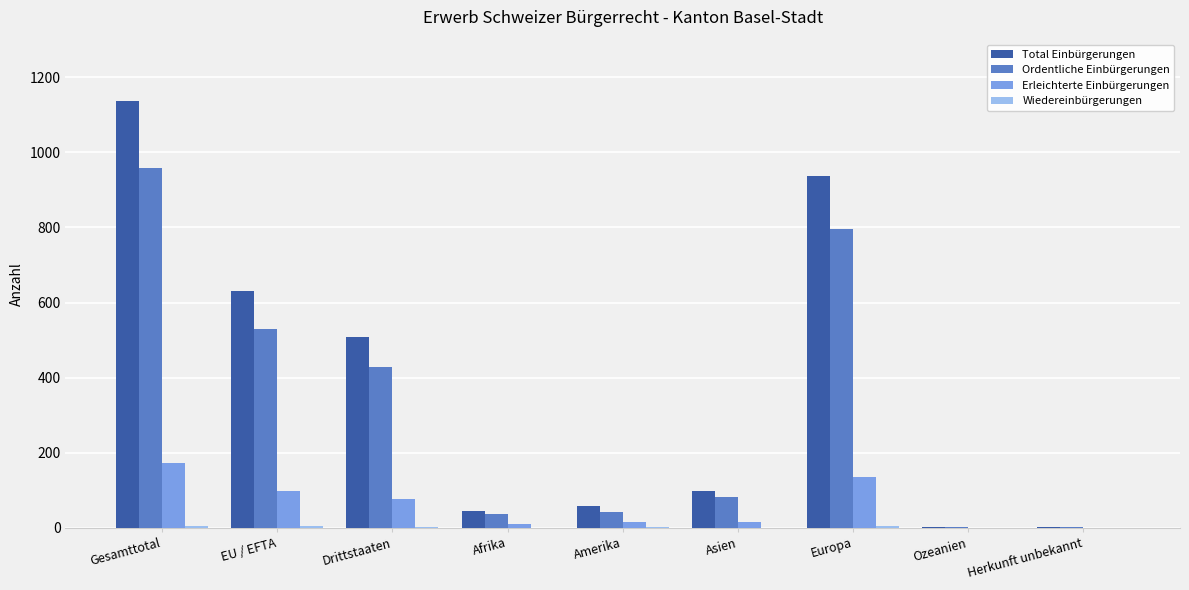

The Total Einbürgerungen series shows 45 at Afrika. True or false?

True